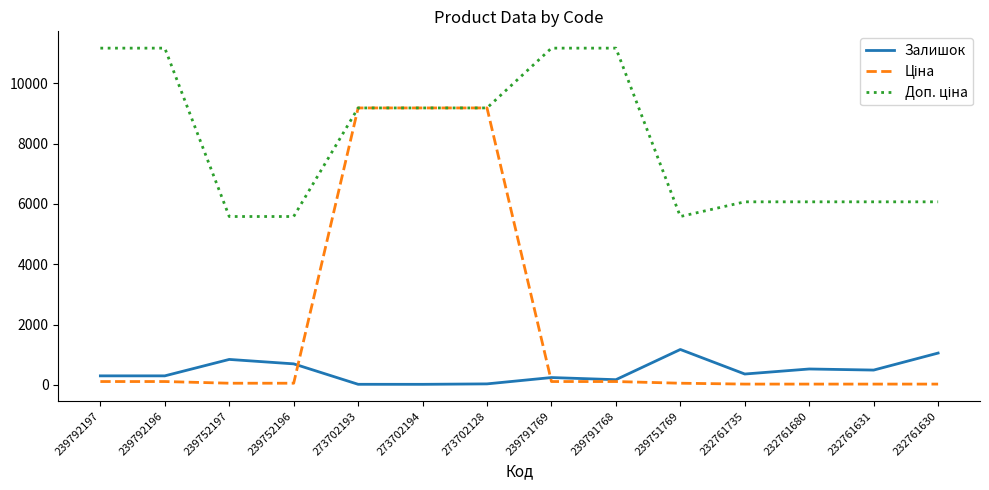

How many series are shown in this chart?

3